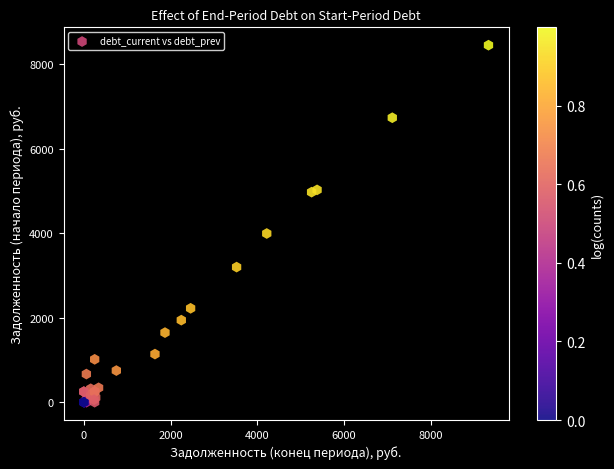

What Y value in the scatter plot is closest to 4222?

3990.5